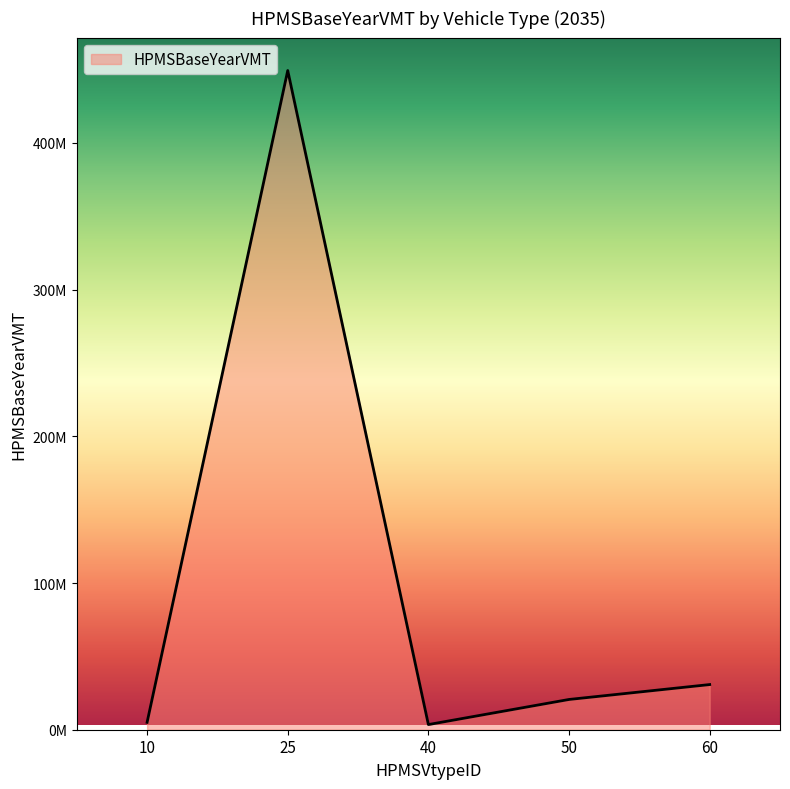

What is the greatest value displayed?

449391804.8